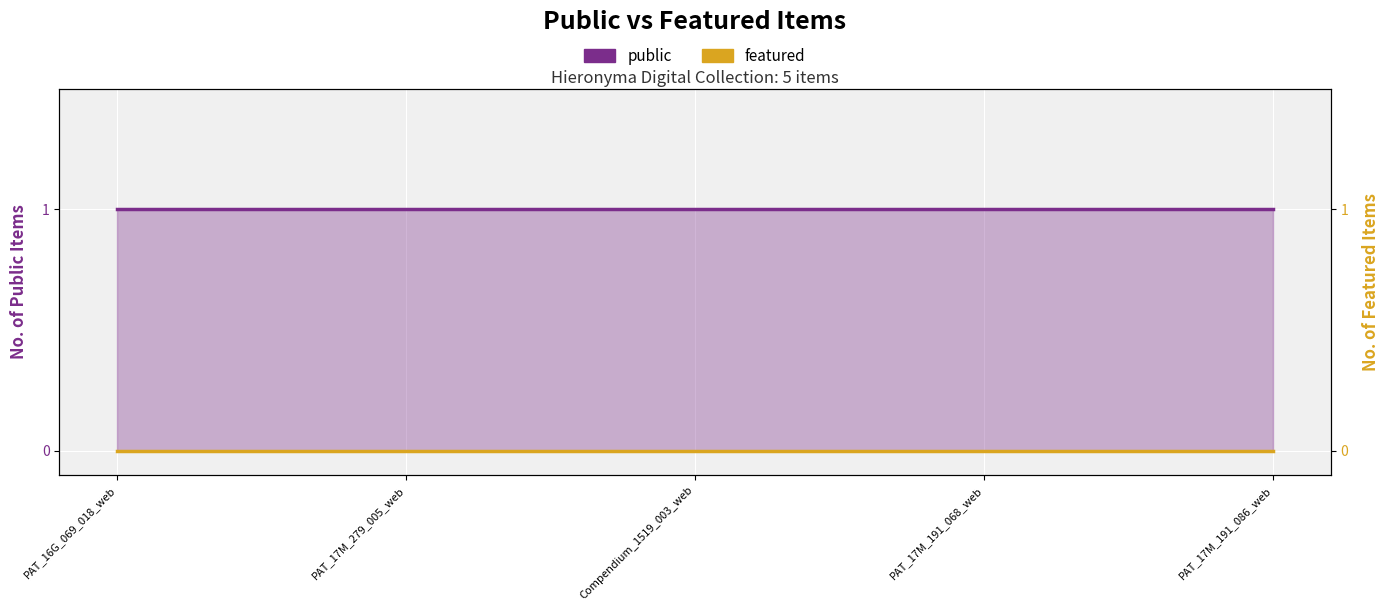

The value of featured at PAT_17M_279_005_web is 0. True or false?

True